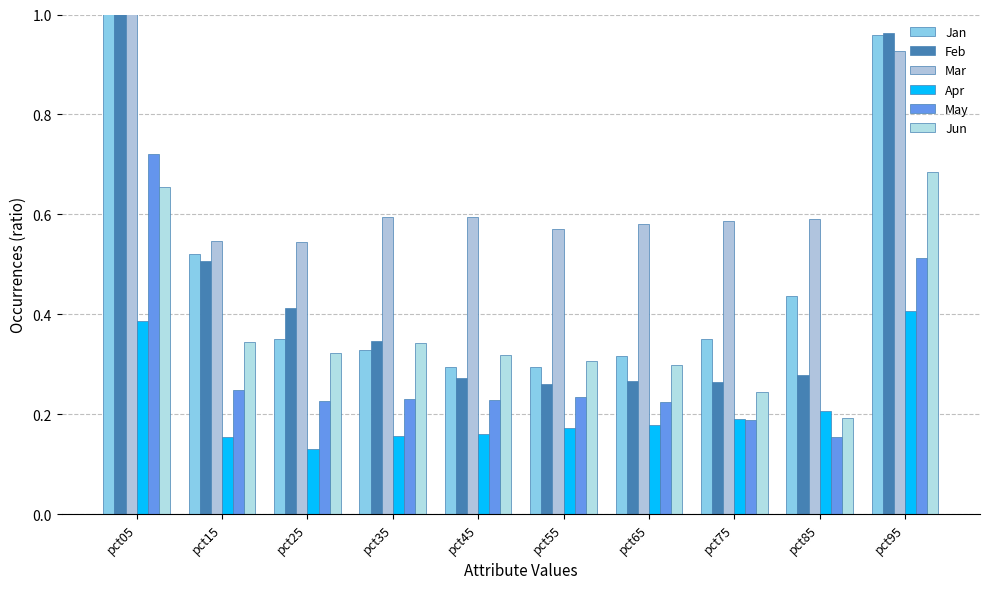

True or false: Jun has a value of 0.2 at pct85.

True